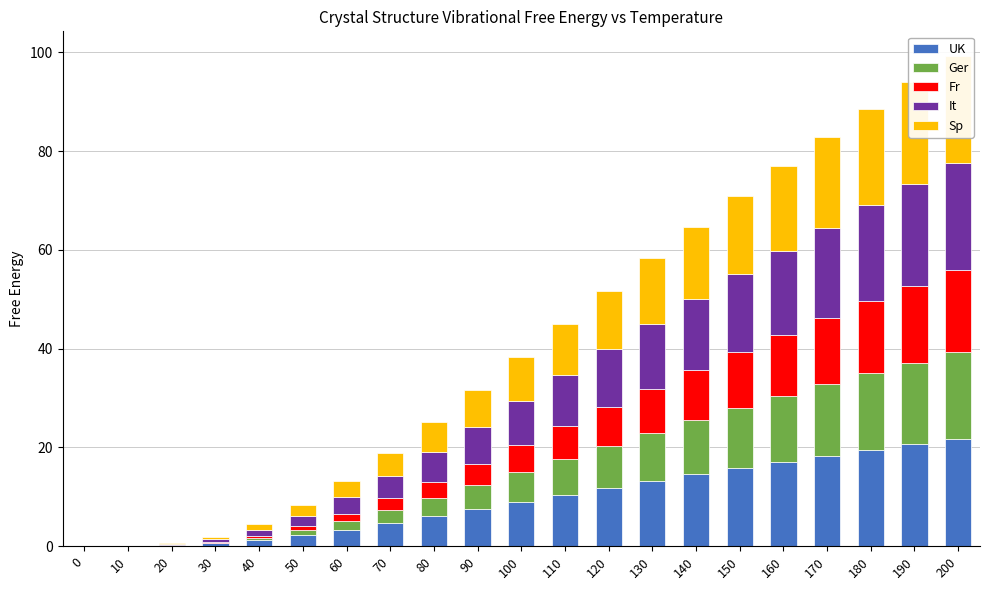

What is the total value across all series at 100?

38.4